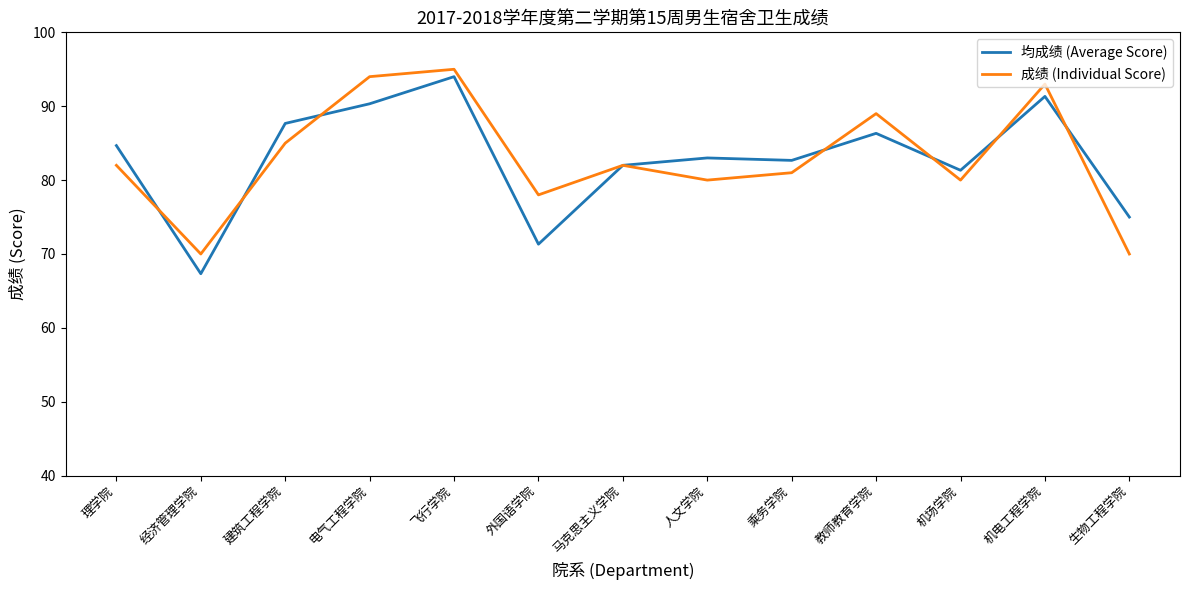

What position from the right is 教师教育学院?

4